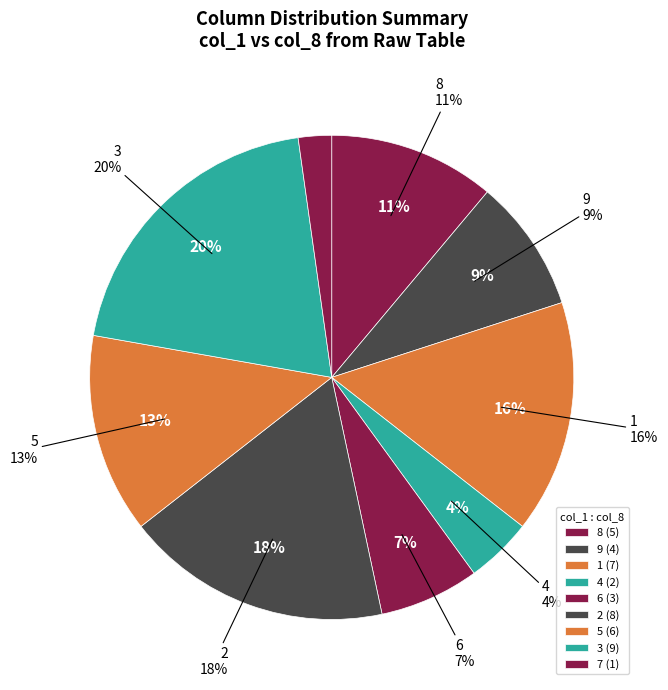

What percentage is the 7 slice, to the nearest percent?

2%